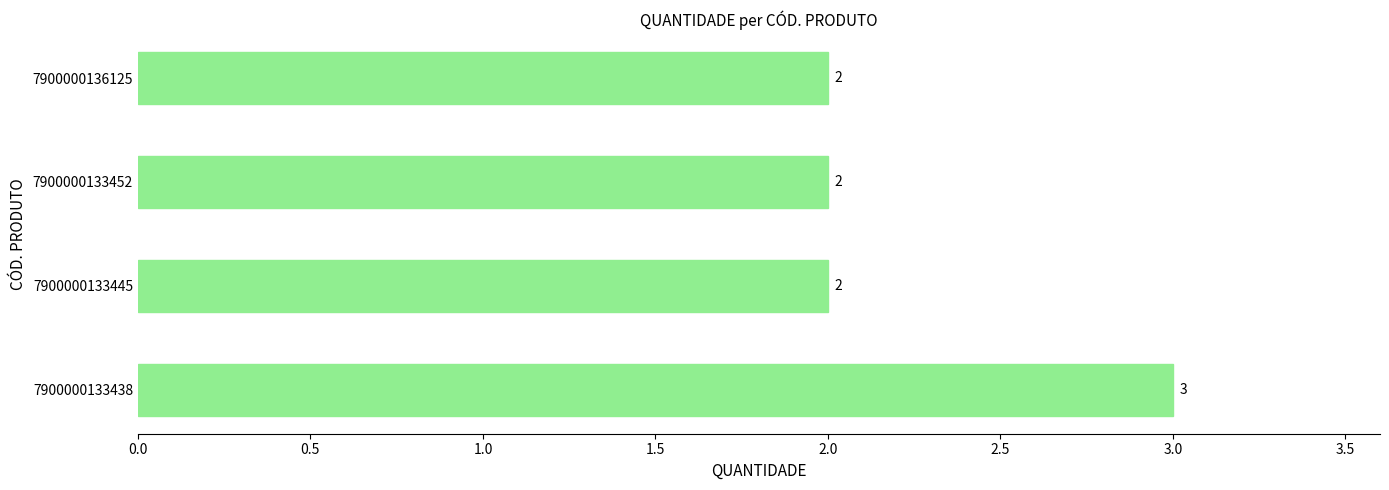

Count the number of values greater than 2.

1